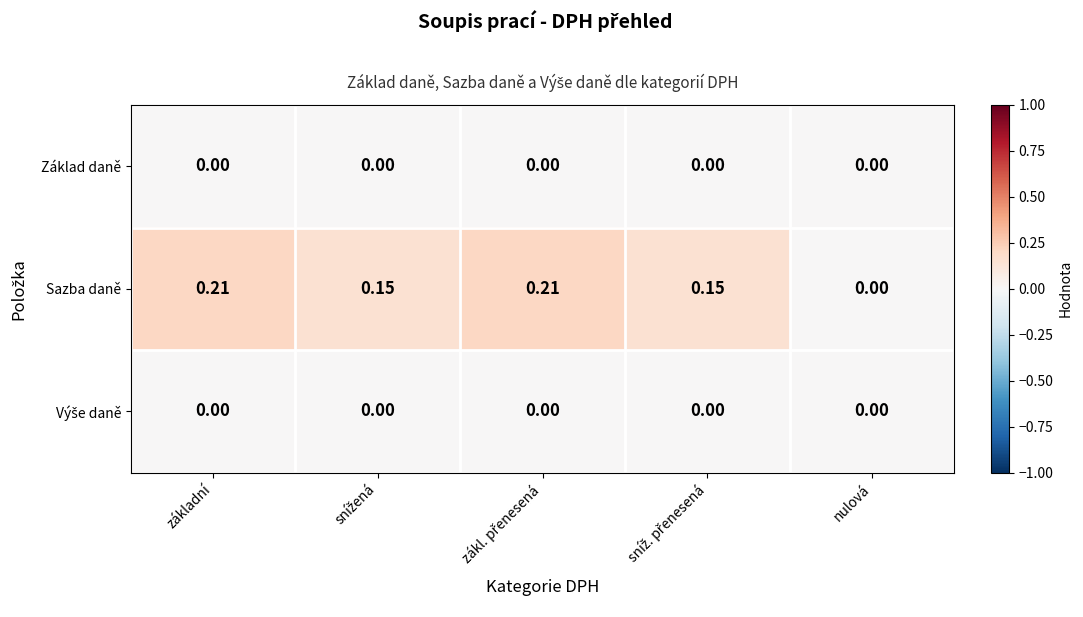

Which series has the largest total across all categories?

Sazba daně